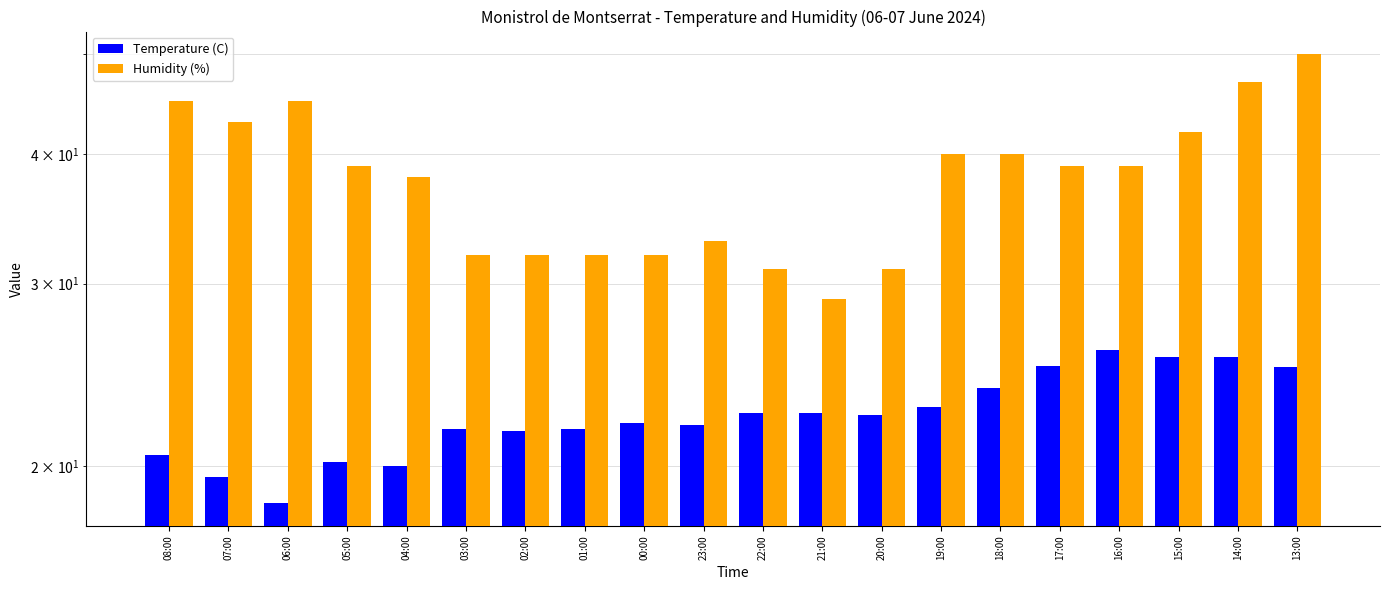

What is the sum of the Temperature (C) values at 04:00 and 17:00?

45.0